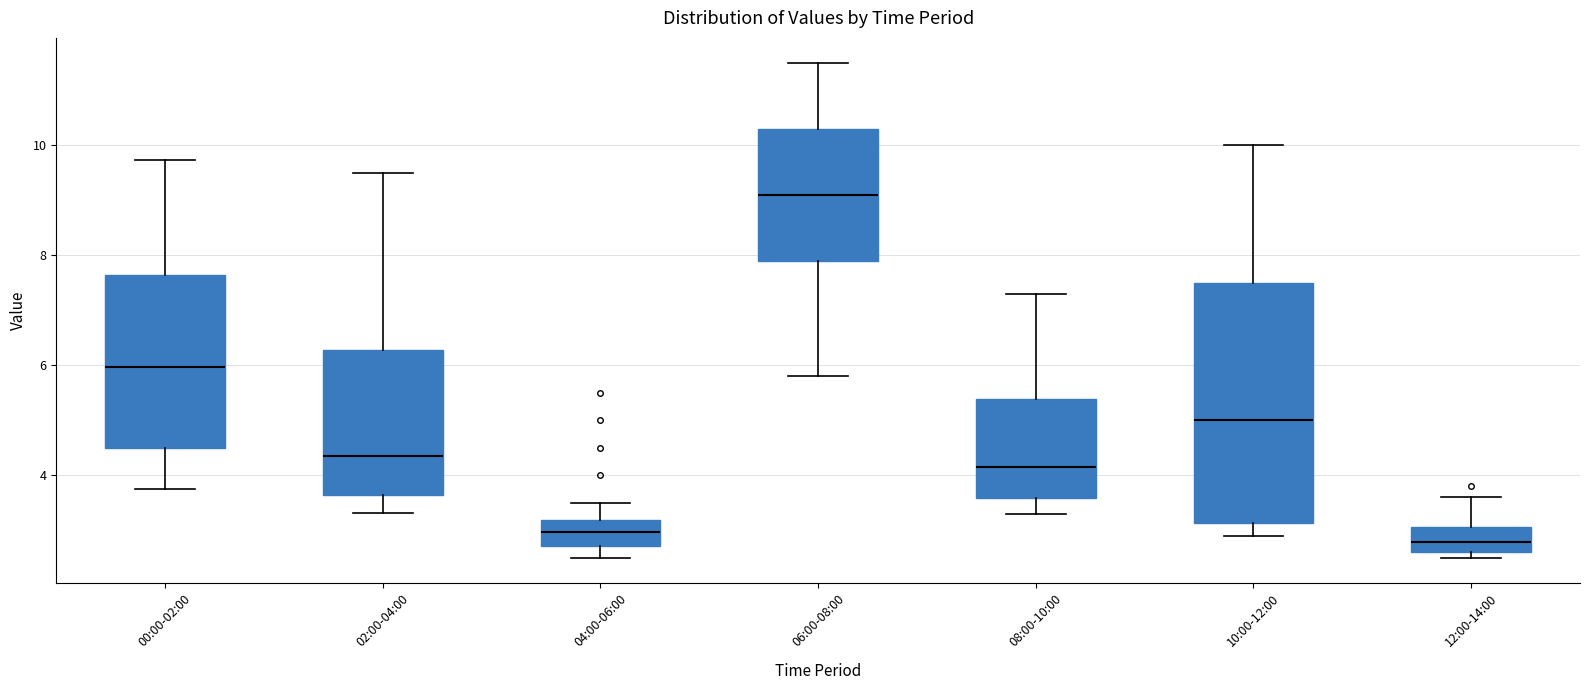

Which box has the highest median line?

06:00-08:00